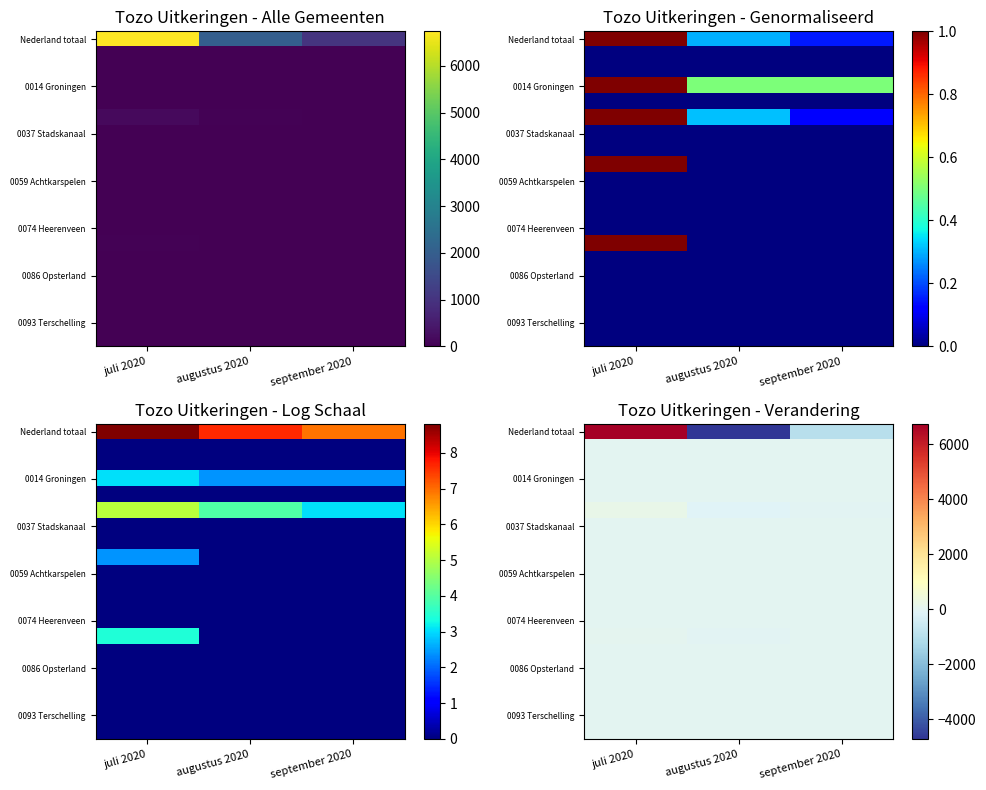

Which series has the largest total across all categories?

Nederland totaal